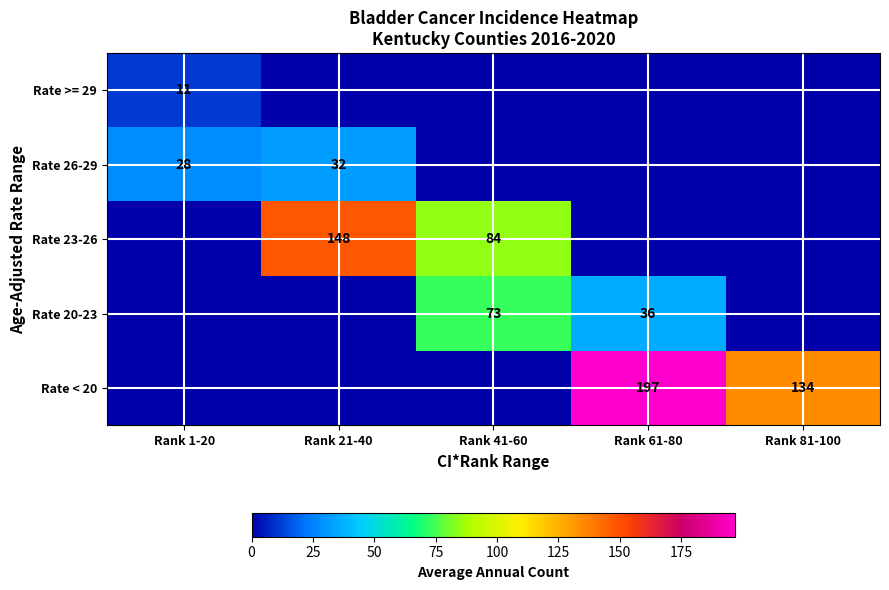

True or false: Rate >= 29 has a value of 11 at Rank 1-20.

True